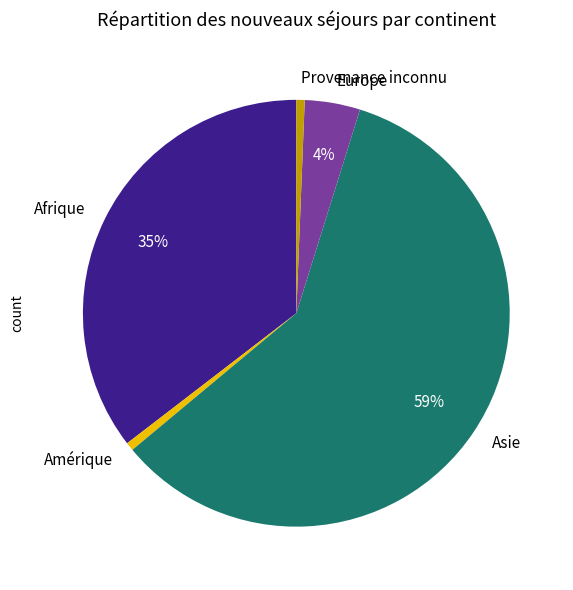

The Provenance inconnu slice represents 1% of the pie. True or false?

True